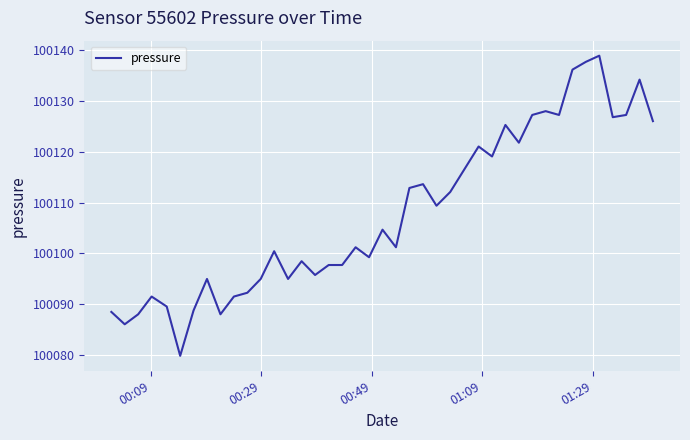

What is the sum of all values?

4004309.8